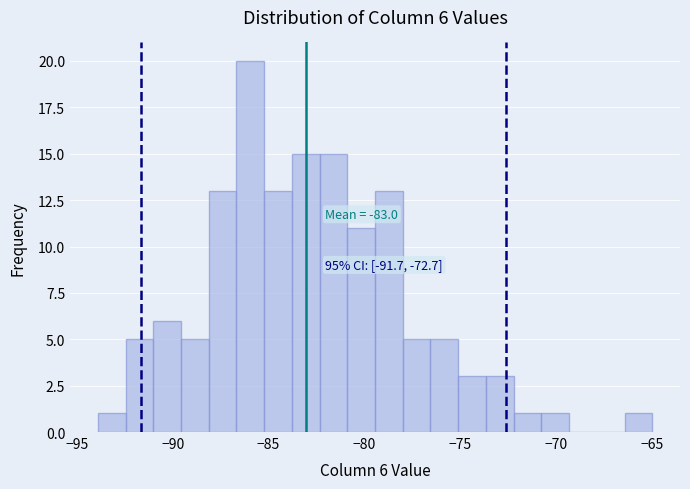

Read against the x-axis, roughly where is the centre of the tallest bar?

-86.0